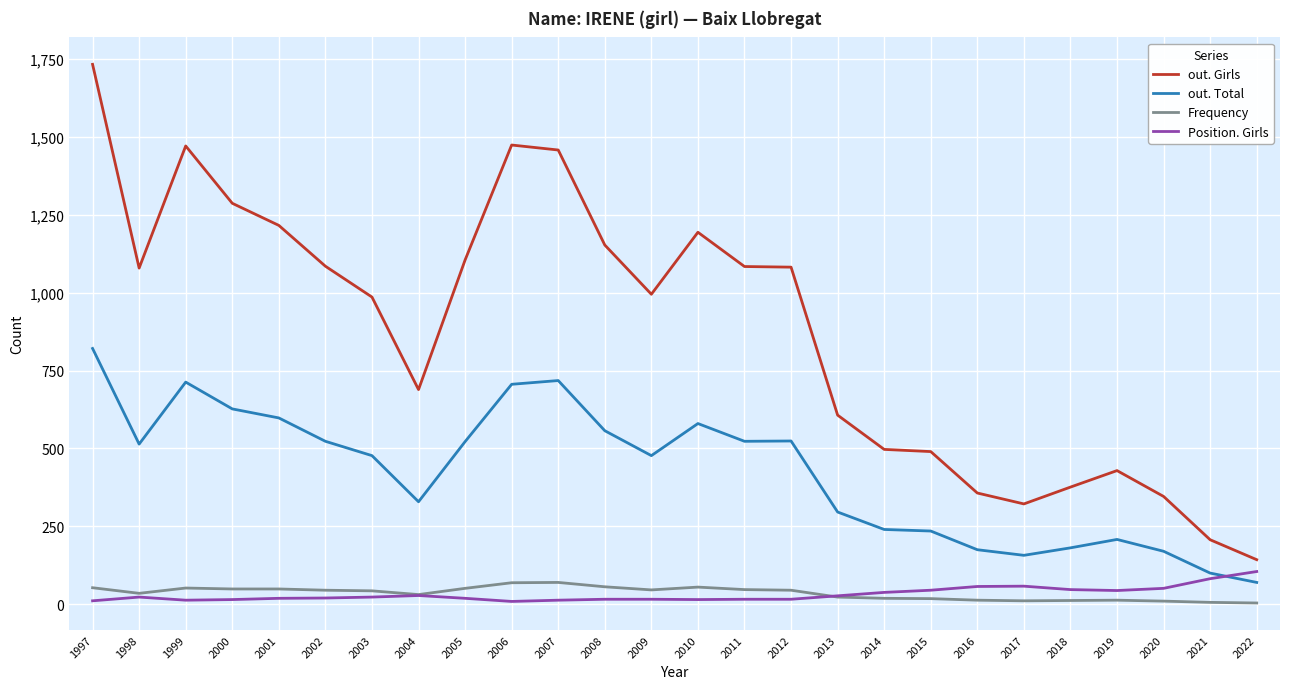

True or false: Frequency has a value of 55 at 2010.

True